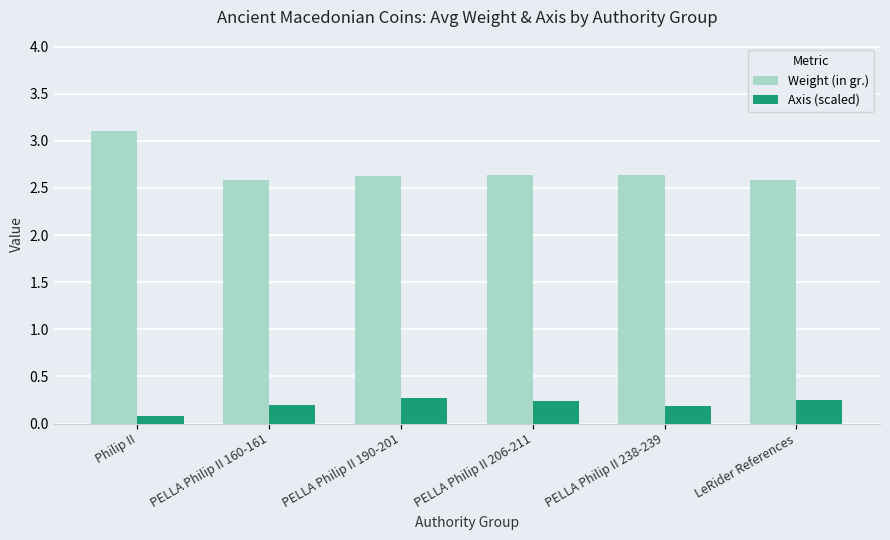

At which category is the sum across all series the highest?

Philip II